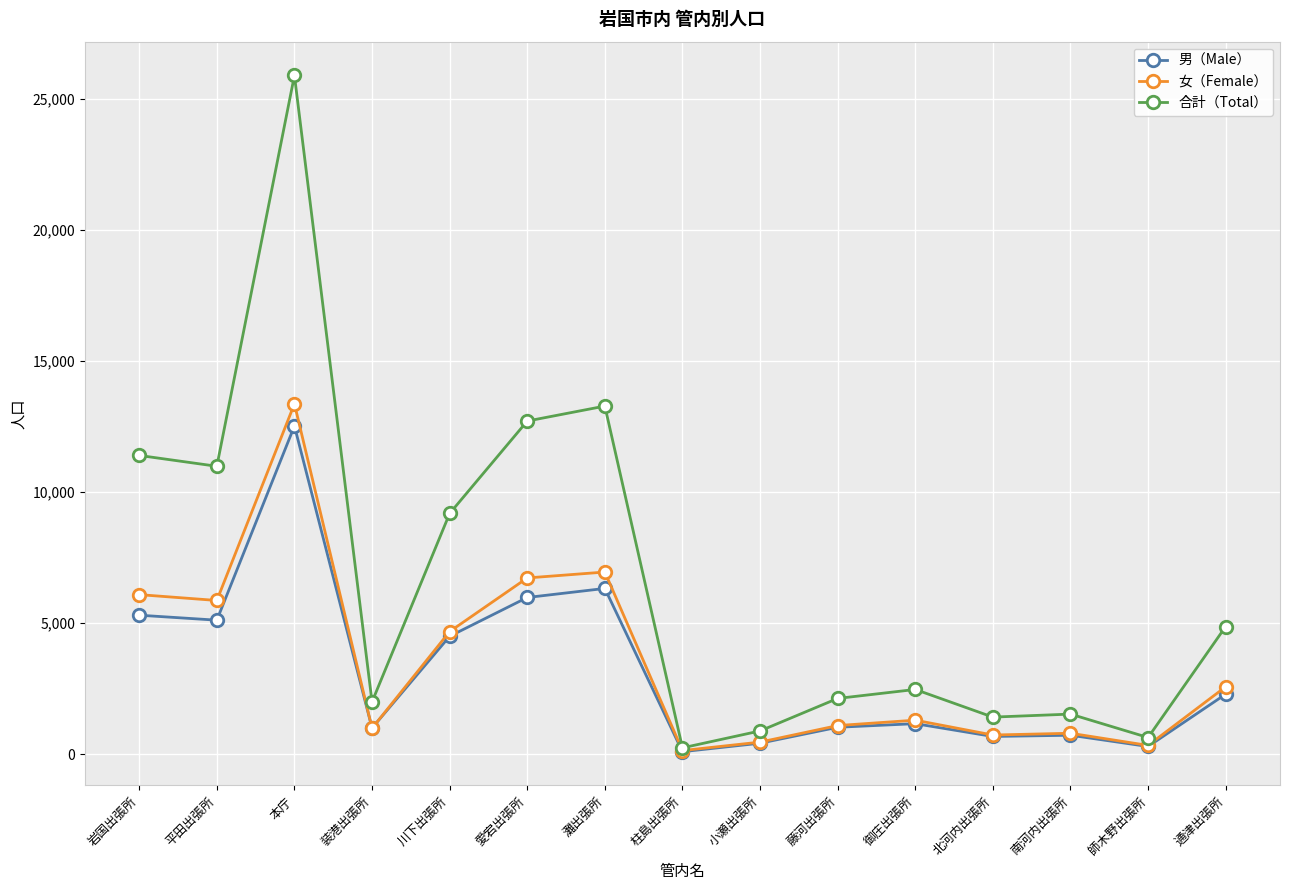

What is the difference between the highest and lowest values at 南河内出張所?

806